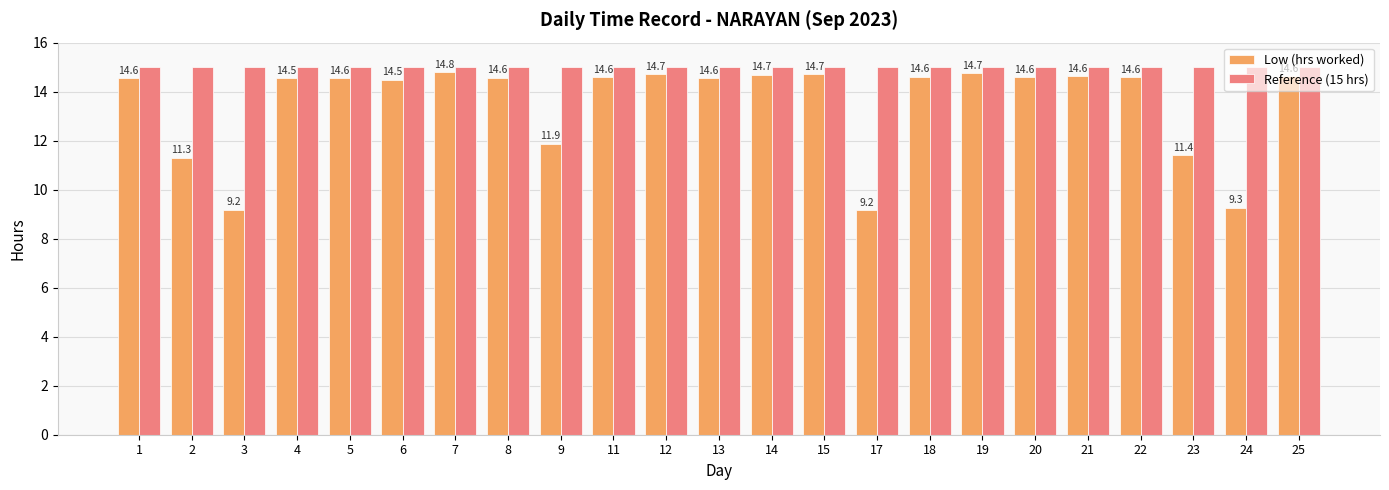

What are all the series names shown in the legend?

Low (hrs worked), Reference (15 hrs)